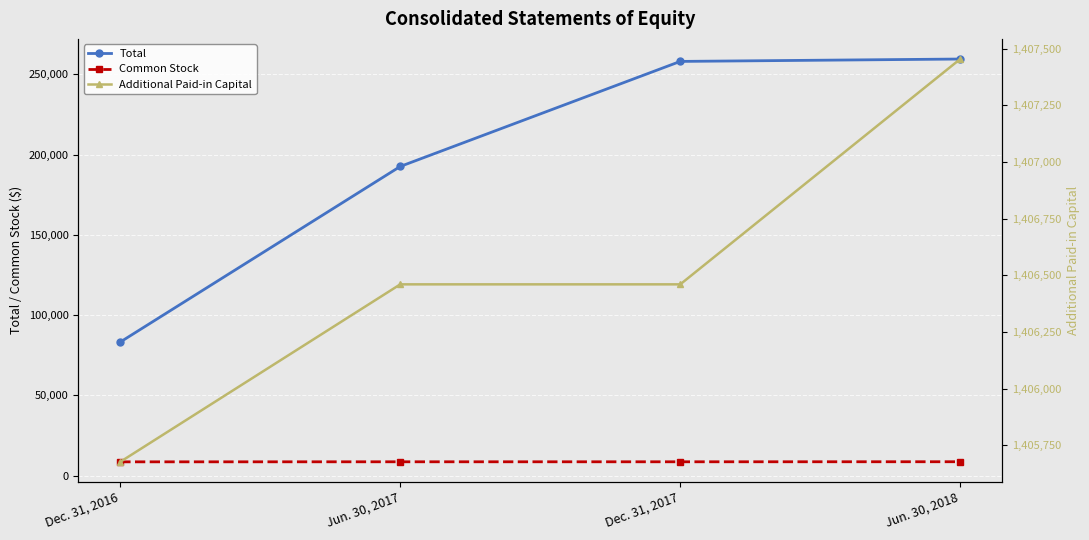

Where is Additional Paid-in Capital nearest to the value 1406565?

Jun. 30, 2017